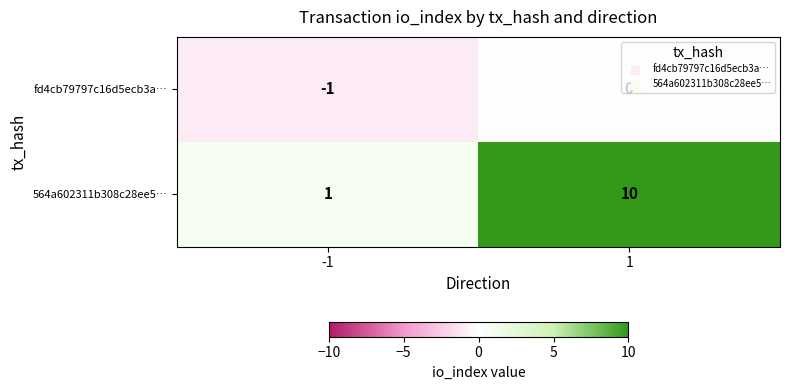

Which series changed the most between -1 and 1?

564a602311b308c28ee5…